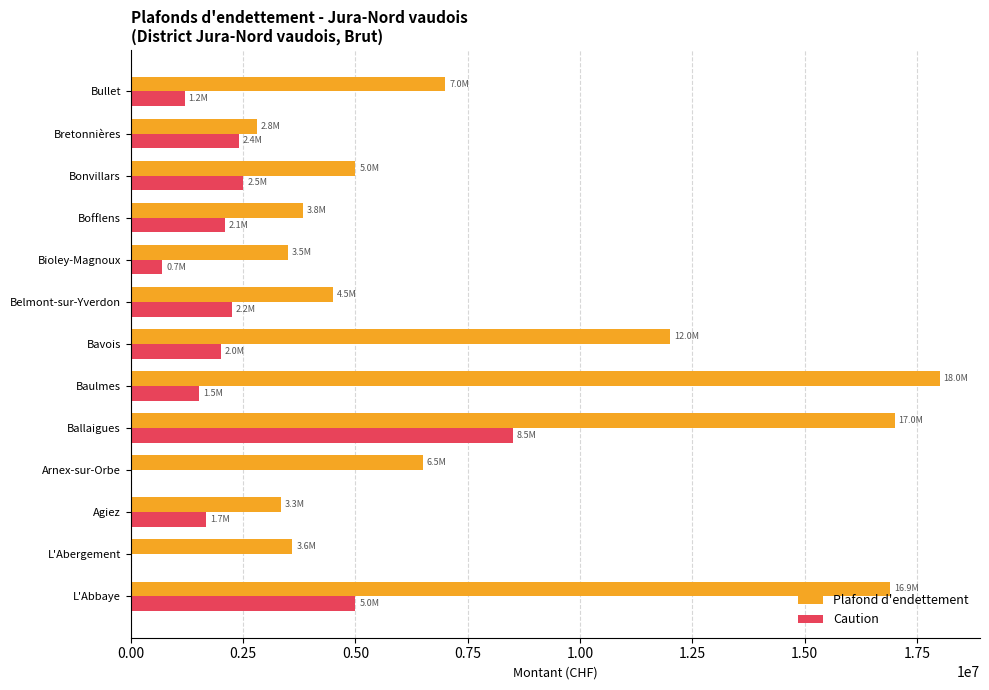

At which label does Plafond d'endettement reach its peak?

Baulmes